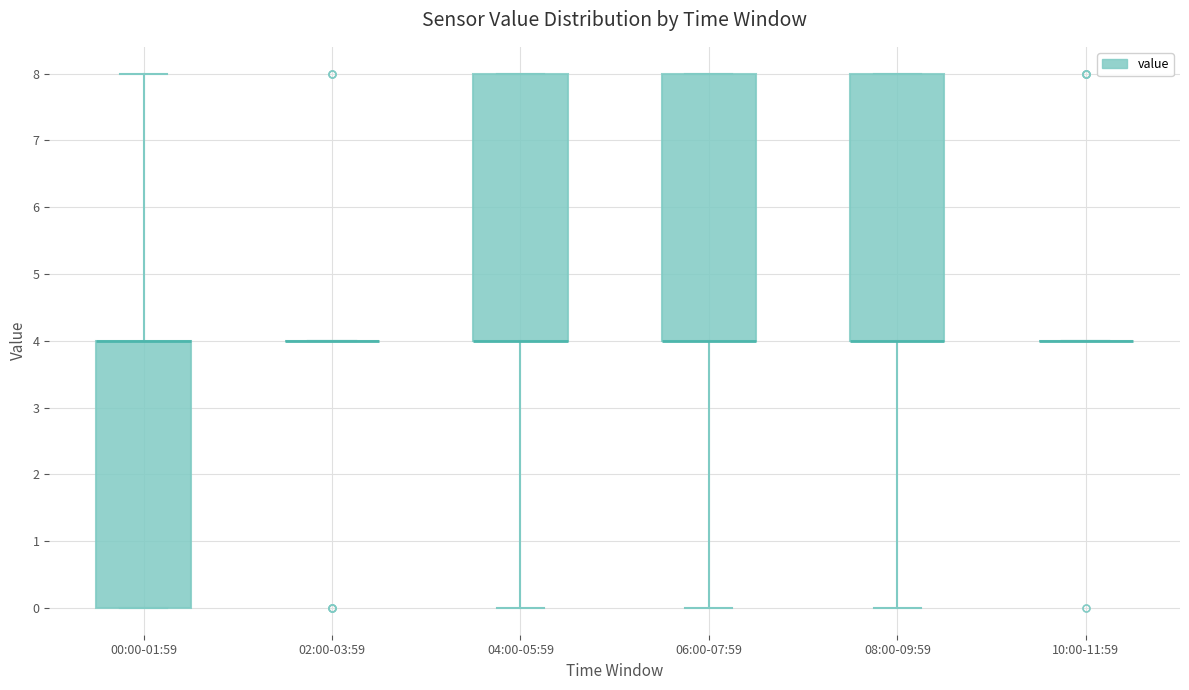

Reading left to right, read every box against the y-axis: the position of its median line, the range the box covers, and the ends of its whiskers. The values are not printed on the chart, so give them approximately, as read against the axis.

00:00-01:59: median 4 (drawn on the box's upper edge), box 0 to 4, whiskers 0 to 8
02:00-03:59: box collapsed to a line at 4, whiskers 4 to 4
04:00-05:59: median 4 (drawn on the box's lower edge), box 4 to 8, whiskers 0 to 8
06:00-07:59: median 4 (drawn on the box's lower edge), box 4 to 8, whiskers 0 to 8
08:00-09:59: median 4 (drawn on the box's lower edge), box 4 to 8, whiskers 0 to 8
10:00-11:59: box collapsed to a line at 4, whiskers 4 to 4